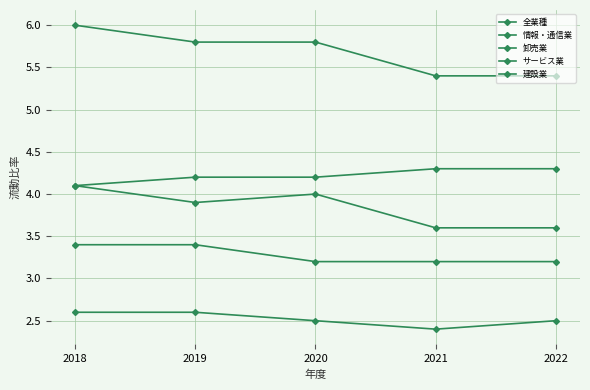

Count the number of categories in the chart.

5